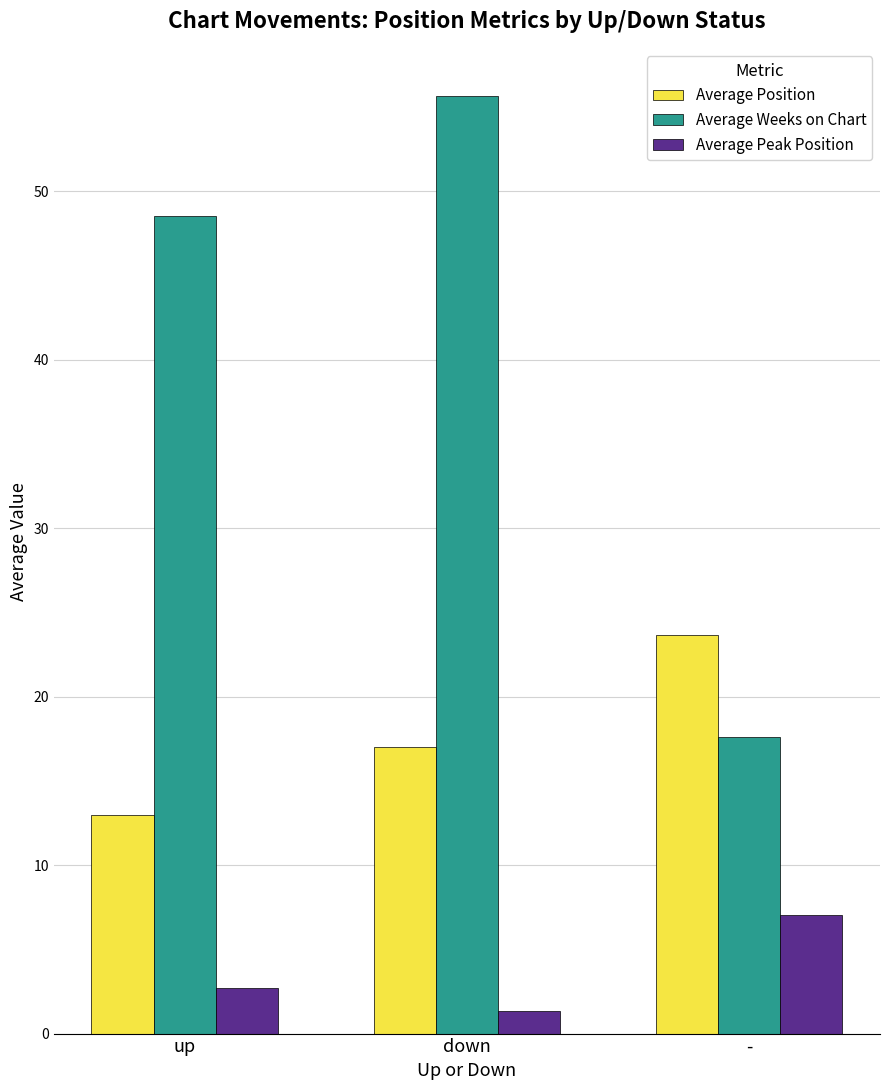

What is the sum of all Average Peak Position values?

11.1